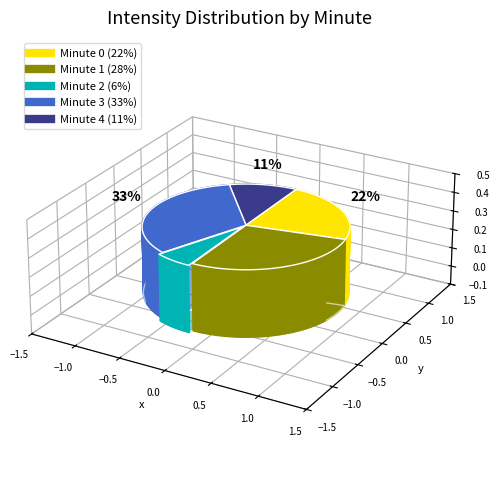

Which has a higher value, Minute 3 or Minute 0?

Minute 3